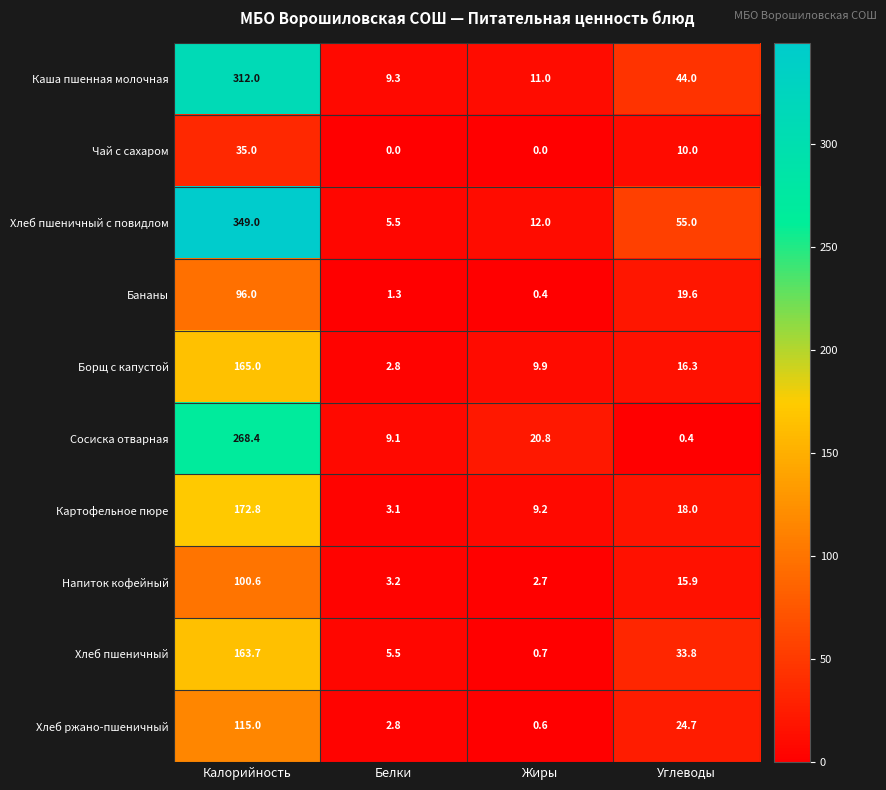

Which series has the largest total across all categories?

Хлеб пшеничный с повидлом